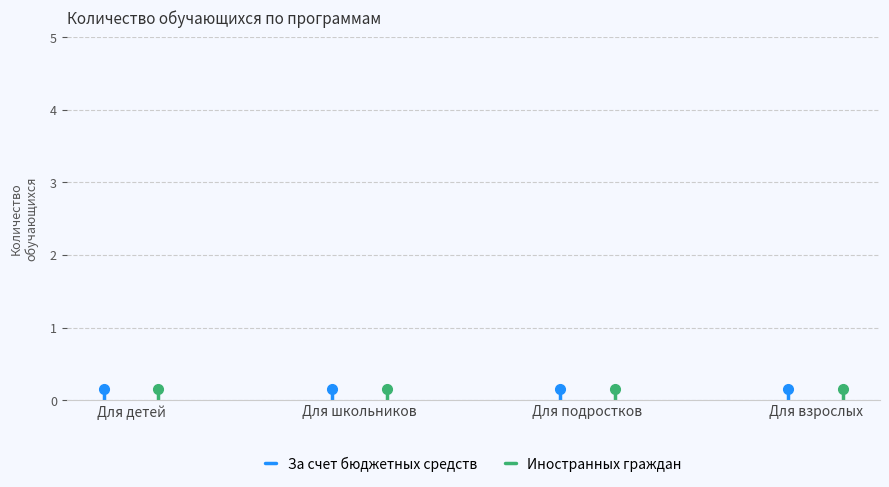

Does the chart display data point markers on the line(s)?

No